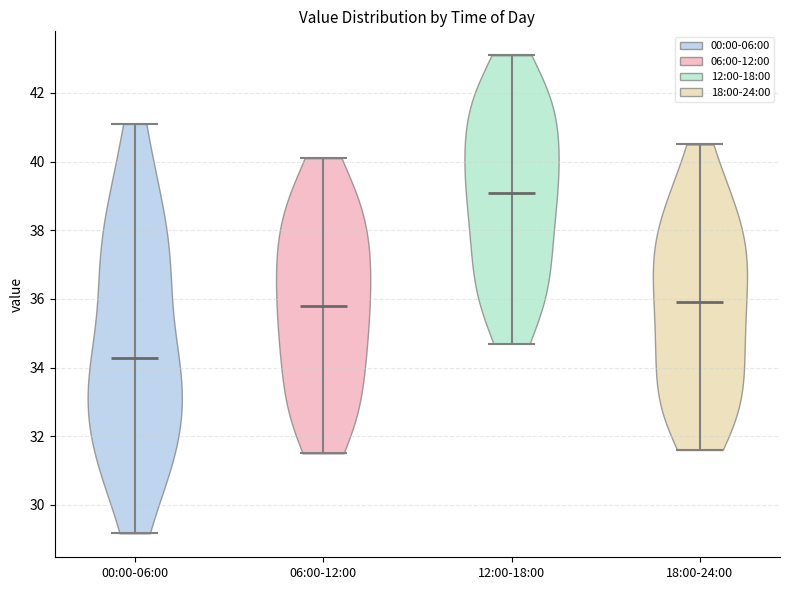

What is the lowest point the violin for 18:00-24:00 reaches on the y-axis? The values are not printed on the chart, so give them approximately, as read against the axis.

31.6